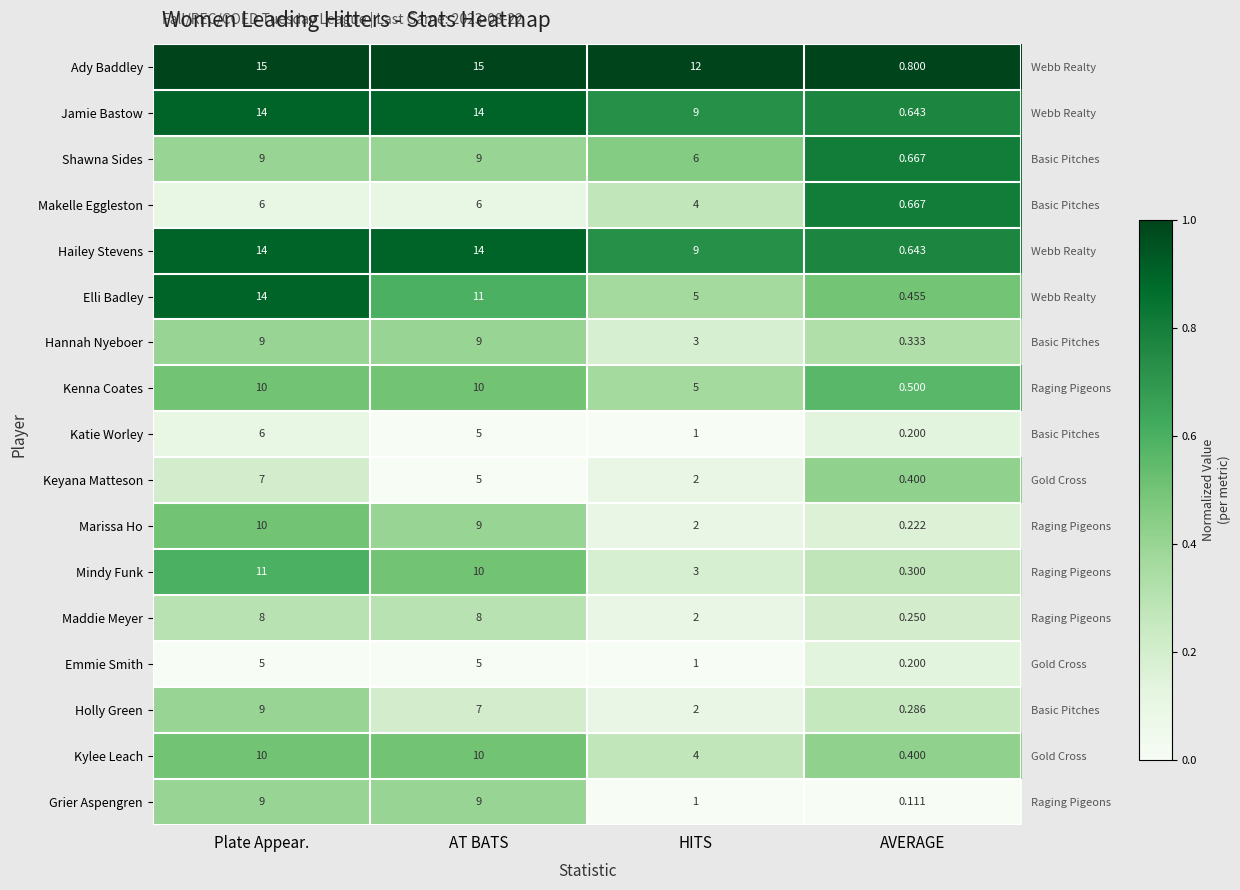

The value of Emmie Smith at AT BATS is -0.1. True or false?

False